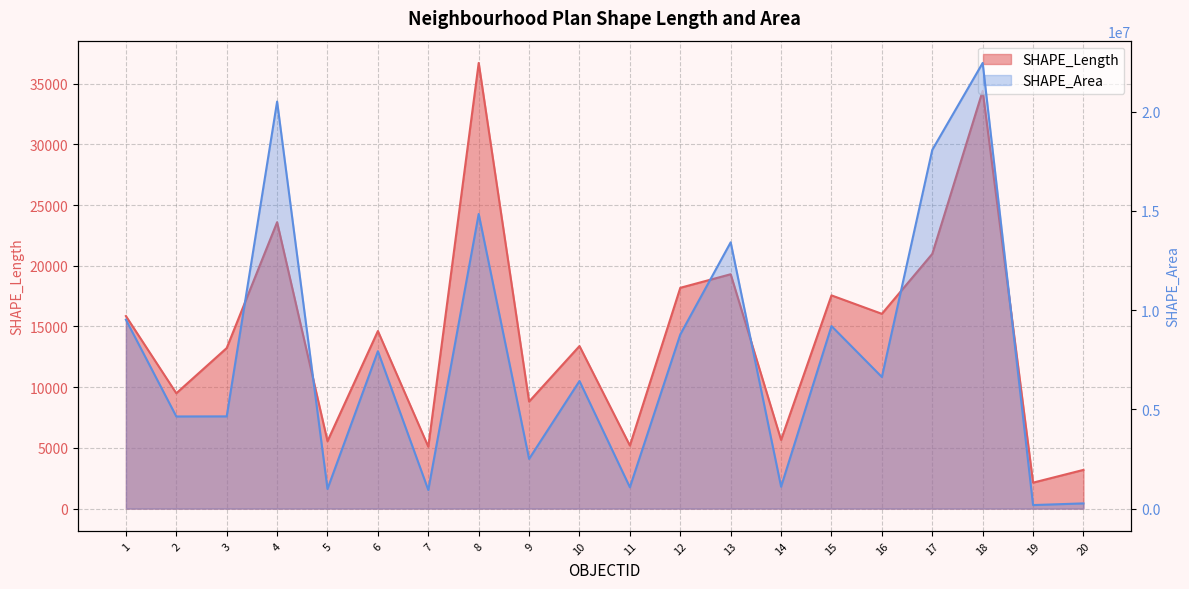

What are all the series names shown in the legend?

SHAPE_Length, SHAPE_Area